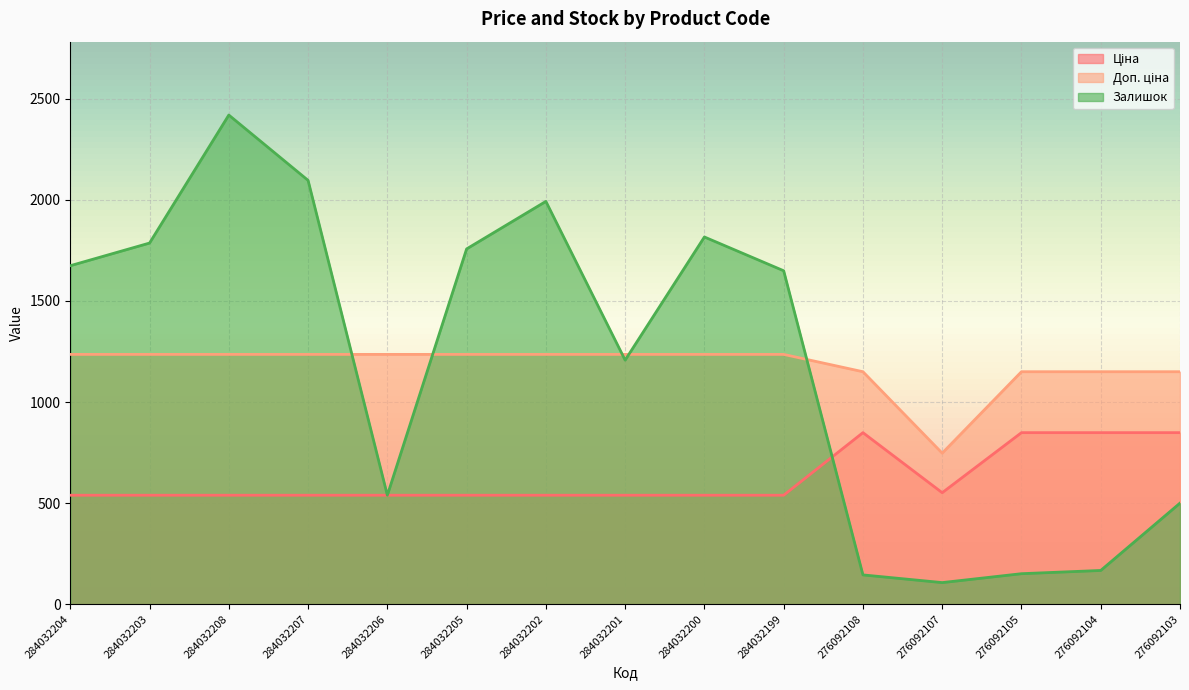

Reading right to left, list all the values displayed in this chart.

Ціна: 848.4	848.4	848.4	551.5	848.4	539.0	539.0	539.0	539.0	539.0	539.0	539.0	539.0	539.0	539.0
Доп. ціна: 1149.7	1149.7	1149.7	747.0	1149.7	1235.4	1235.4	1235.4	1235.4	1235.4	1235.4	1235.4	1235.4	1235.4	1235.4
Залишок: 500.0	167.0	151.0	107.0	145.0	1649.0	1816.0	1207.0	1992.0	1757.0	539.0	2096.0	2419.0	1786.0	1674.0